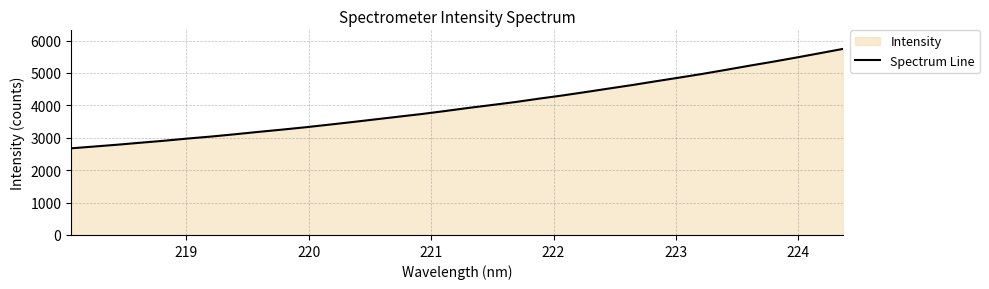

How many lines are shown in the chart?

1